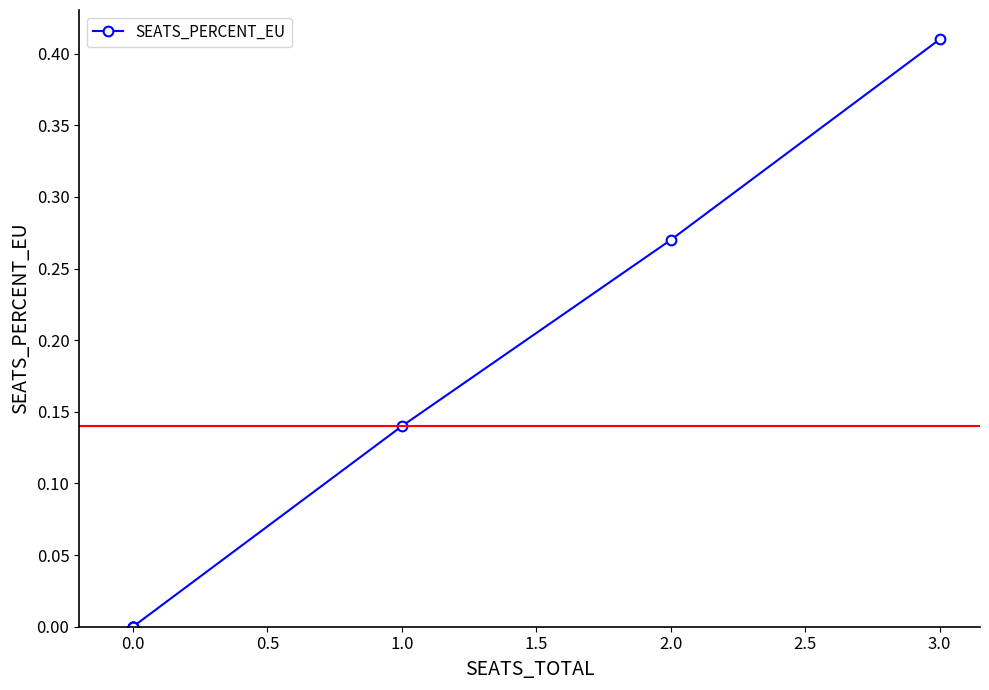

What is the difference between the maximum and minimum values?

0.4